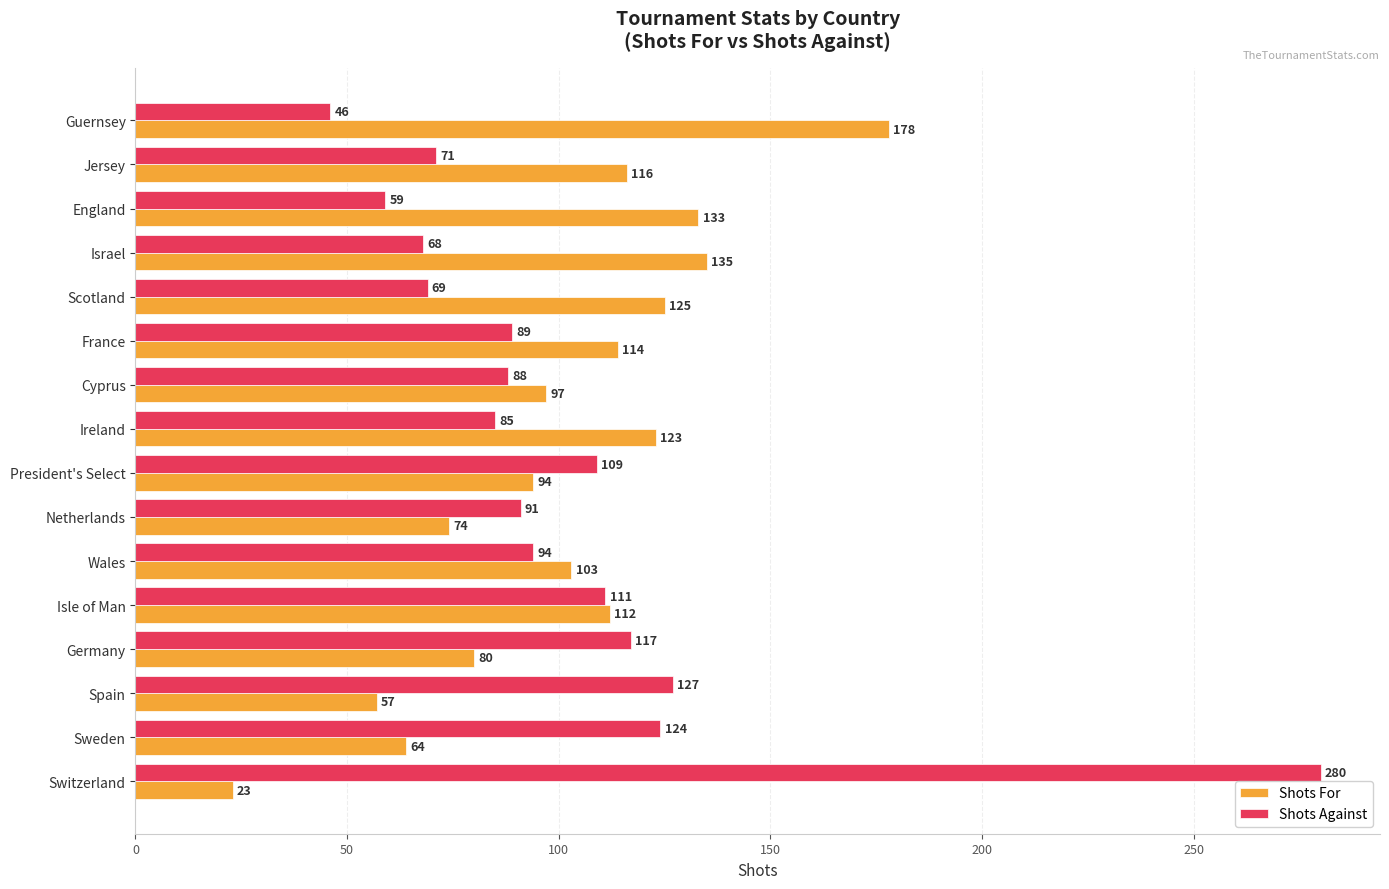

What is the total value across all series at Sweden?

188